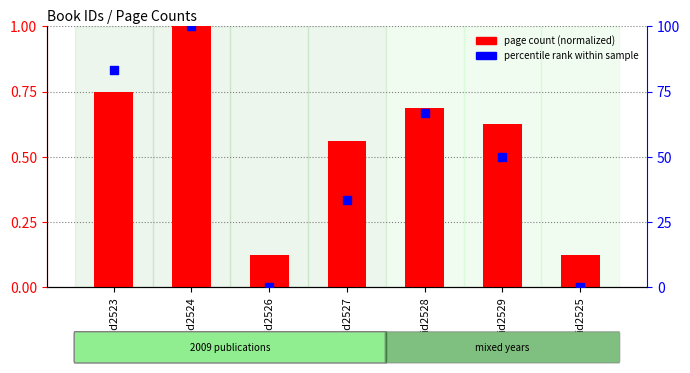

Which series reaches the maximum Y coordinate?

percentile rank